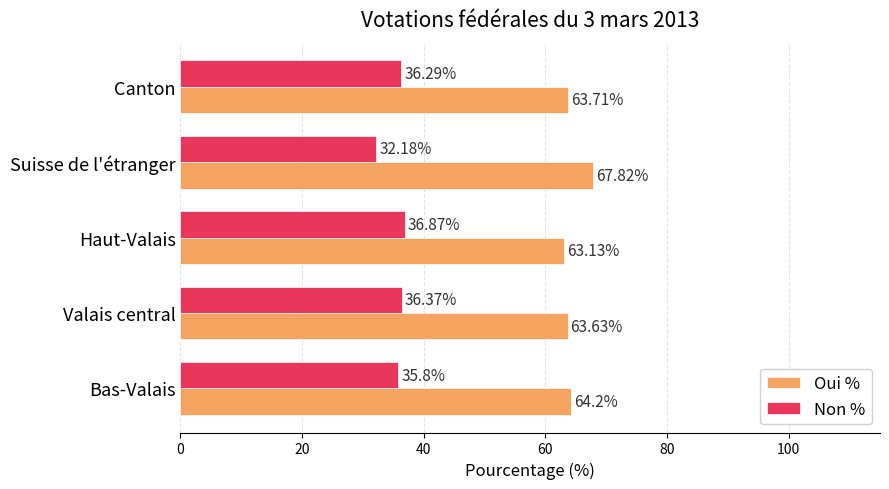

How many data points does each series have?

5